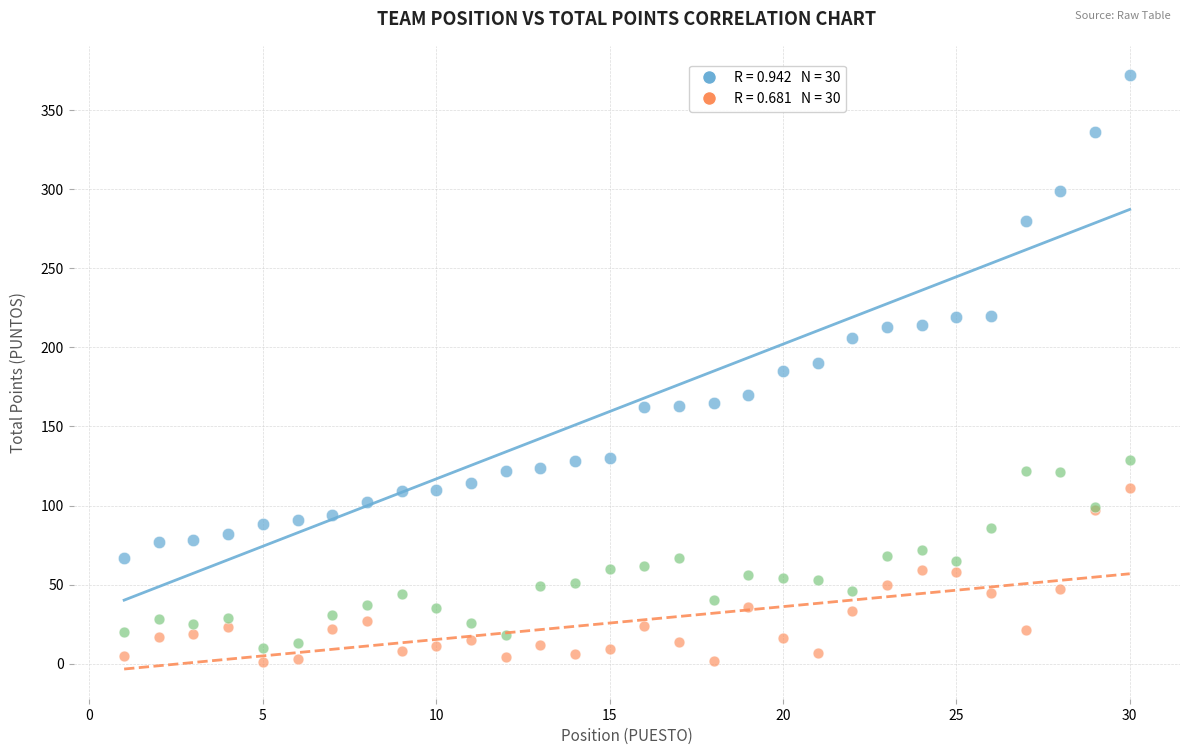

Which series contains the highest Y value?

PUNTOS (Total)